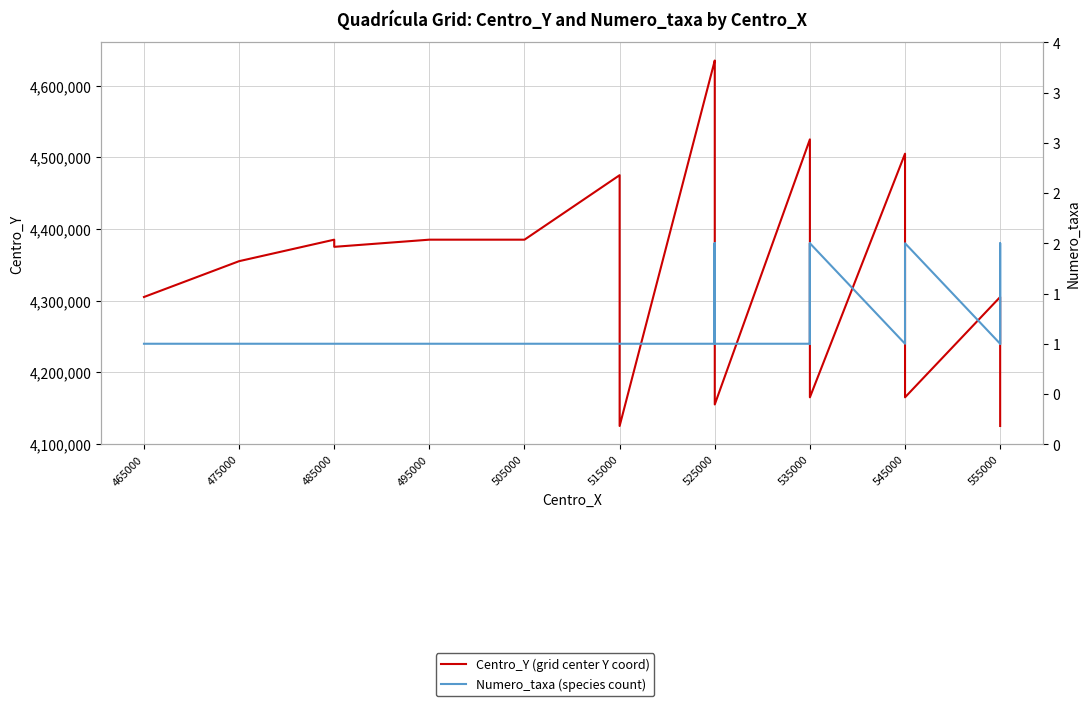

Between 525000 and 535000, which series saw the biggest shift?

Centro_Y (grid center Y coord)